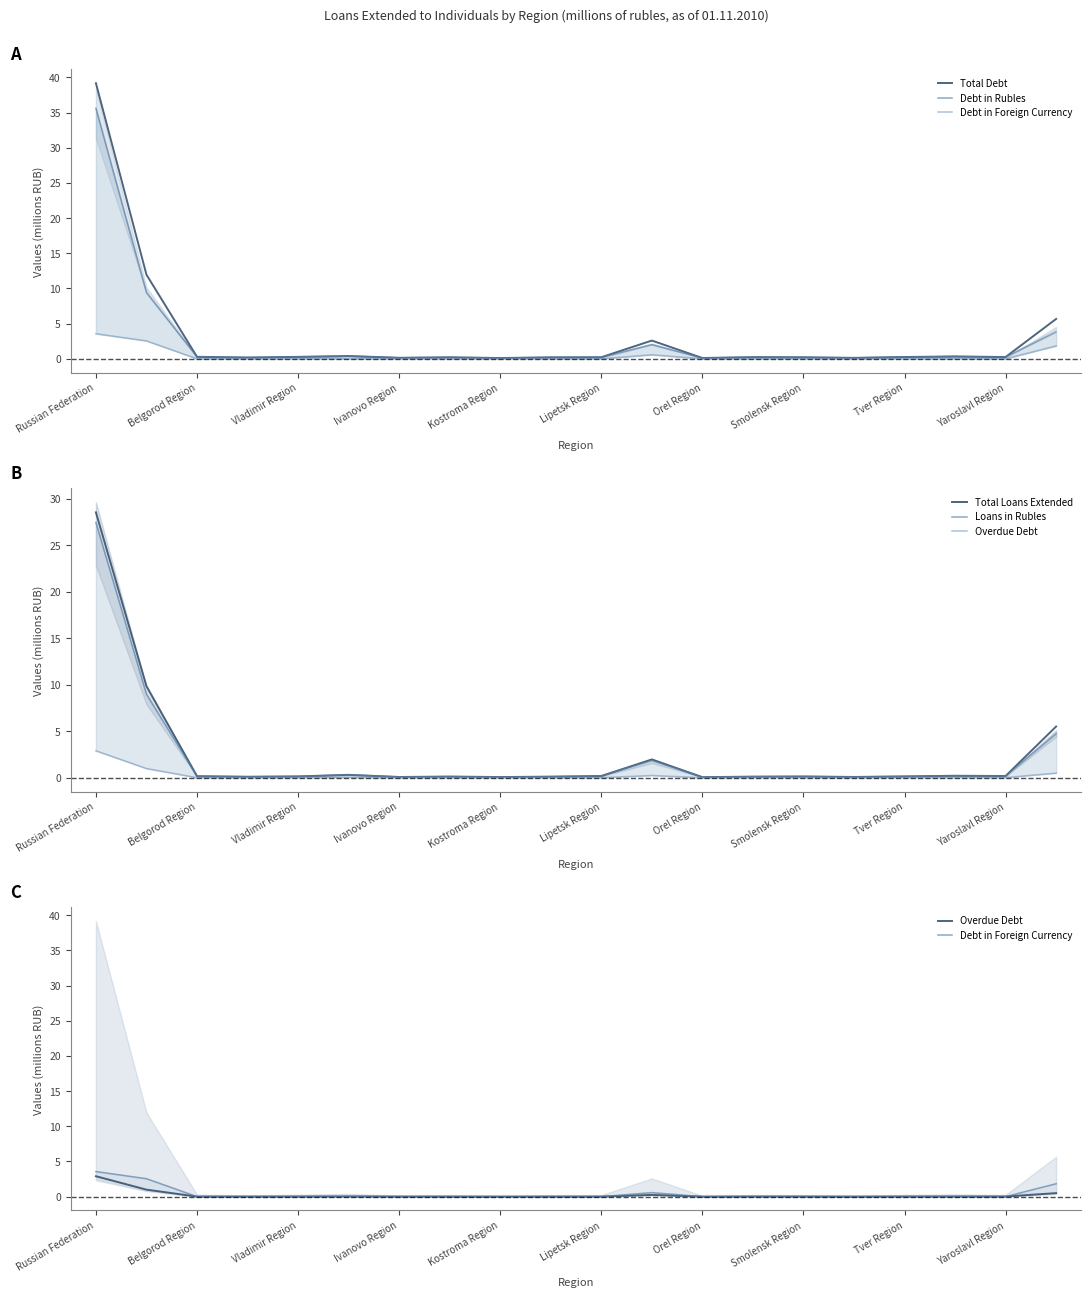

How many series are shown in this chart?

6